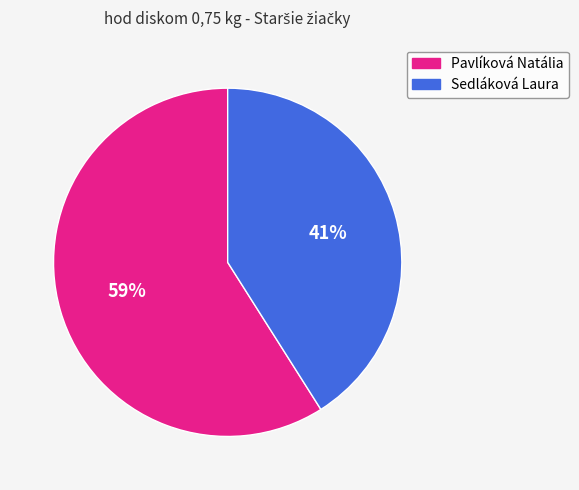

What percentage is the Sedláková Laura slice, to the nearest percent?

41%